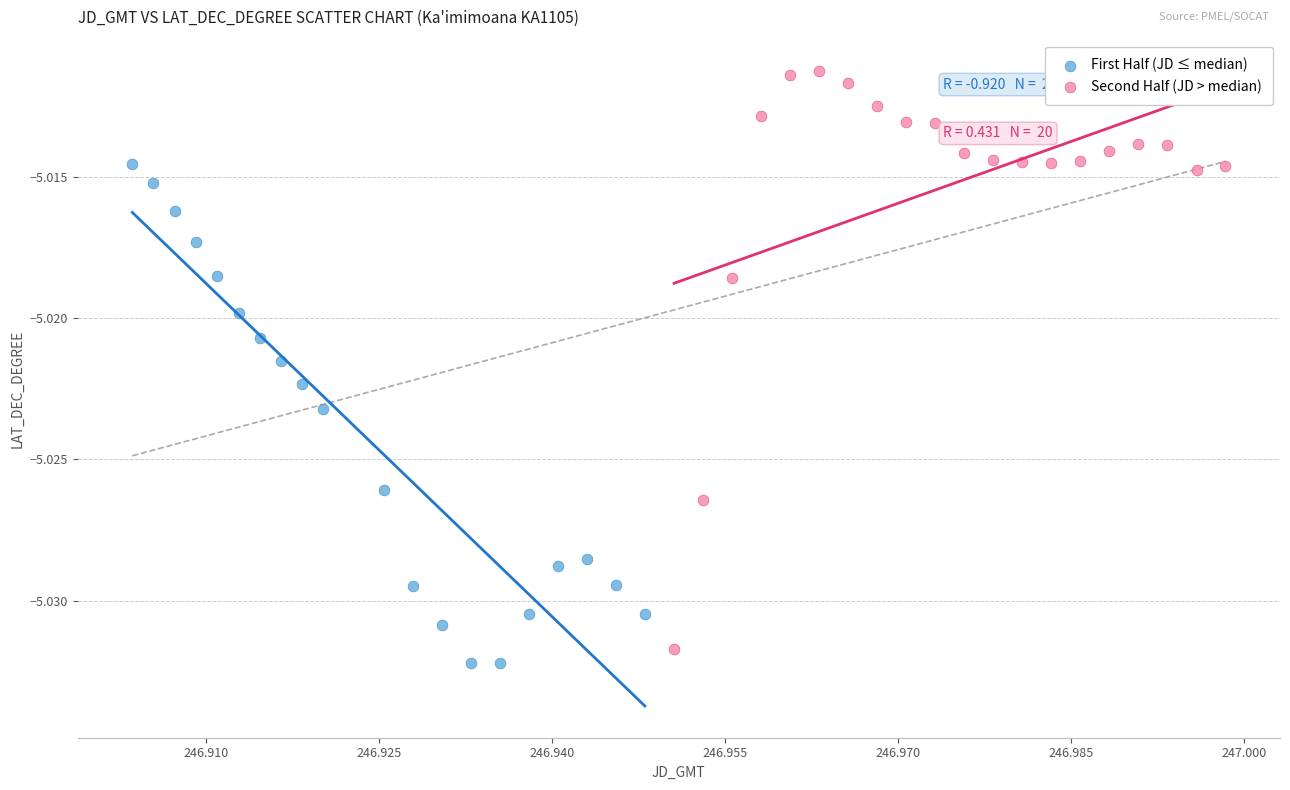

Which series contains the highest Y value?

Second Half (JD > median)